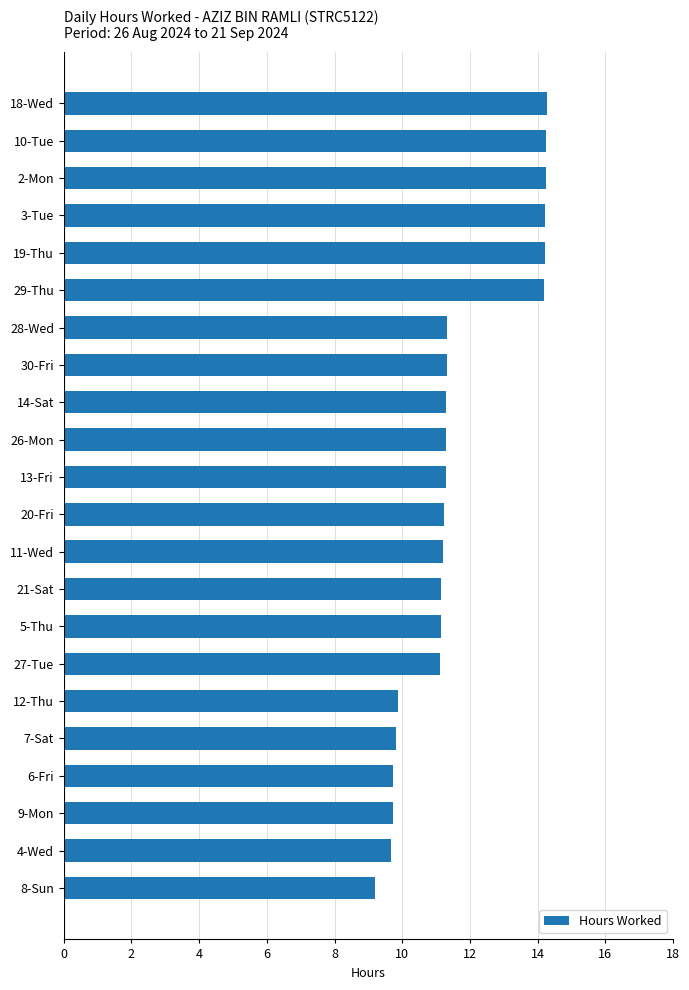

Is it true that the value at 14-Sat is 6.7?

False